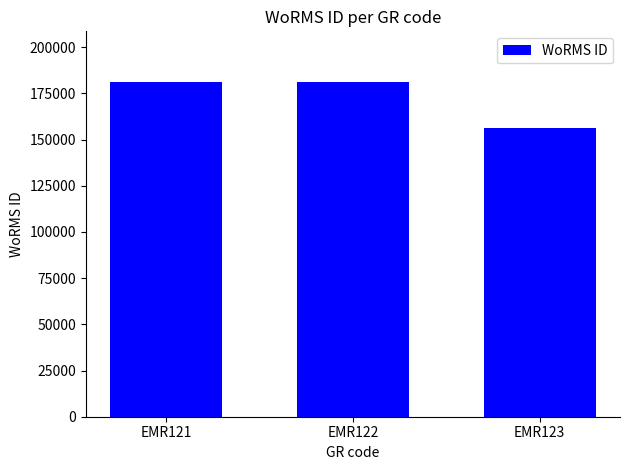

How many distinct data groups are displayed?

1